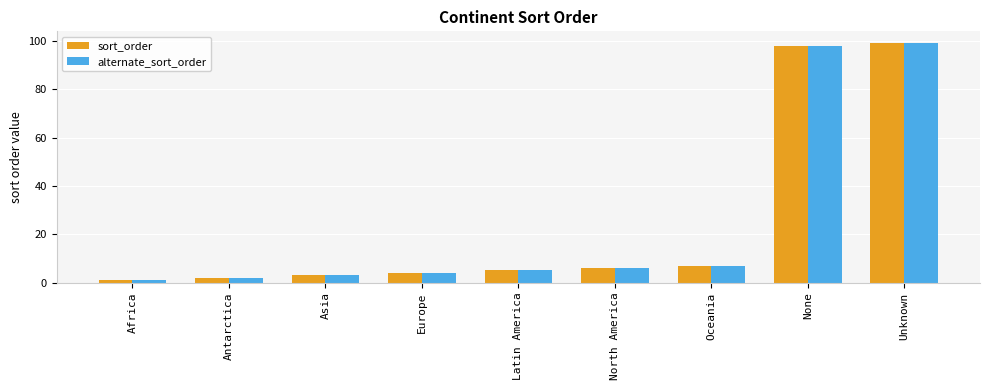

What is the maximum value for alternate_sort_order?

99